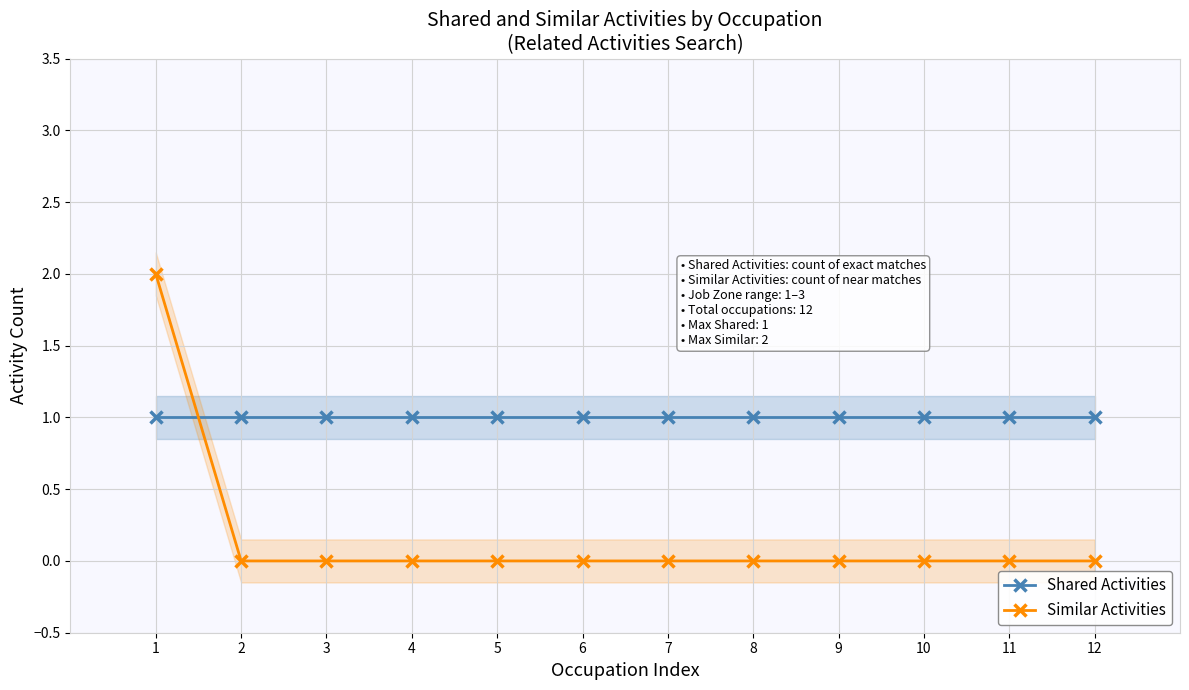

Reading left to right, extract all data points from this chart.

Shared Activities: 1	1	1	1	1	1	1	1	1	1	1	1
Similar Activities: 2	0	0	0	0	0	0	0	0	0	0	0